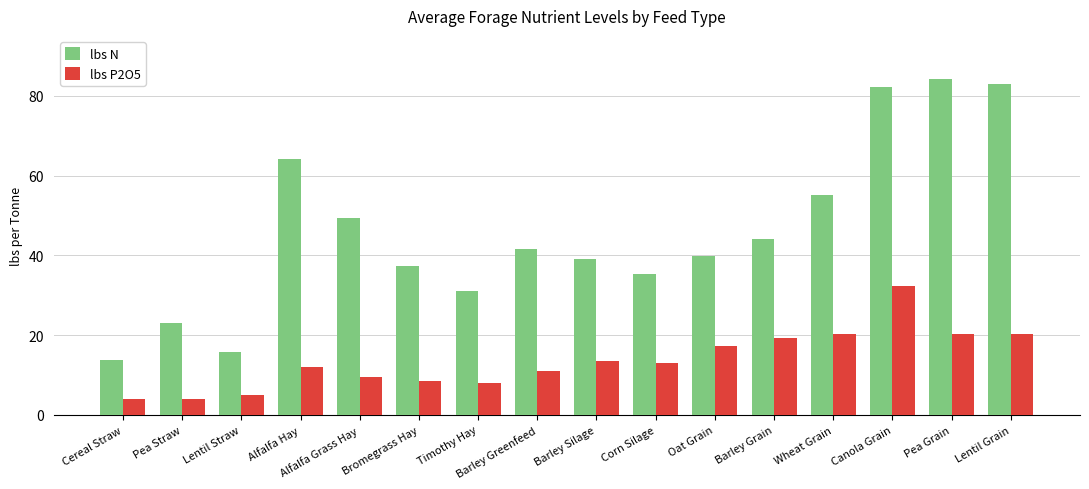

What are all the series names shown in the legend?

lbs N, lbs P2O5